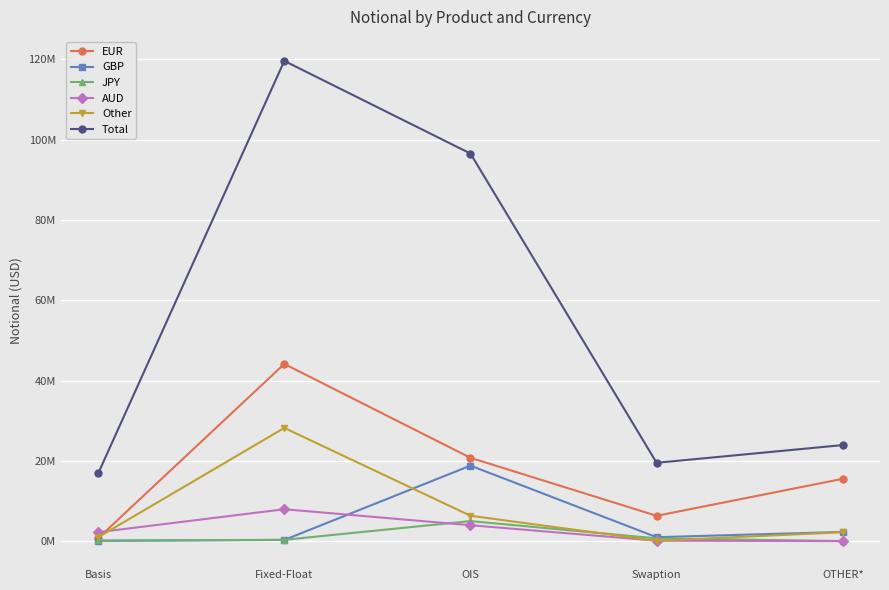

At which label does Total first exceed 23946991?

Fixed-Float